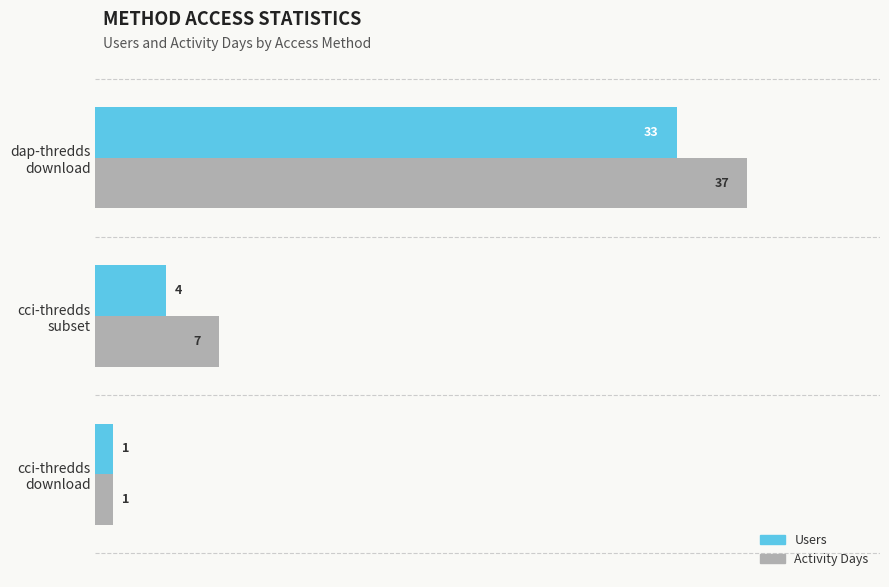

What are all the series names shown in the legend?

Users, Activity Days